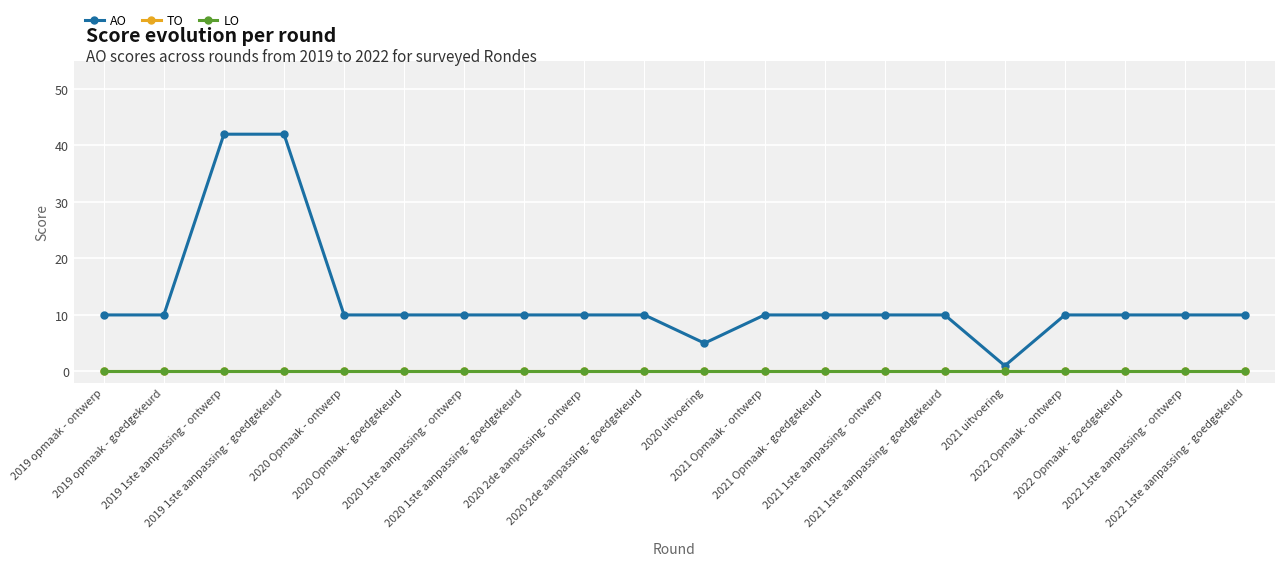

What is the sum of the AO values at 2021 uitvoering and 2022 Opmaak - ontwerp?

11